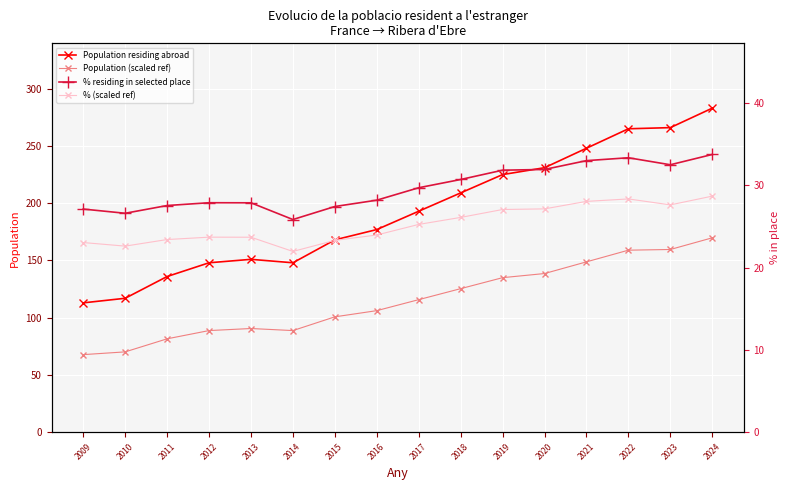

Count the number of categories in the chart.

16